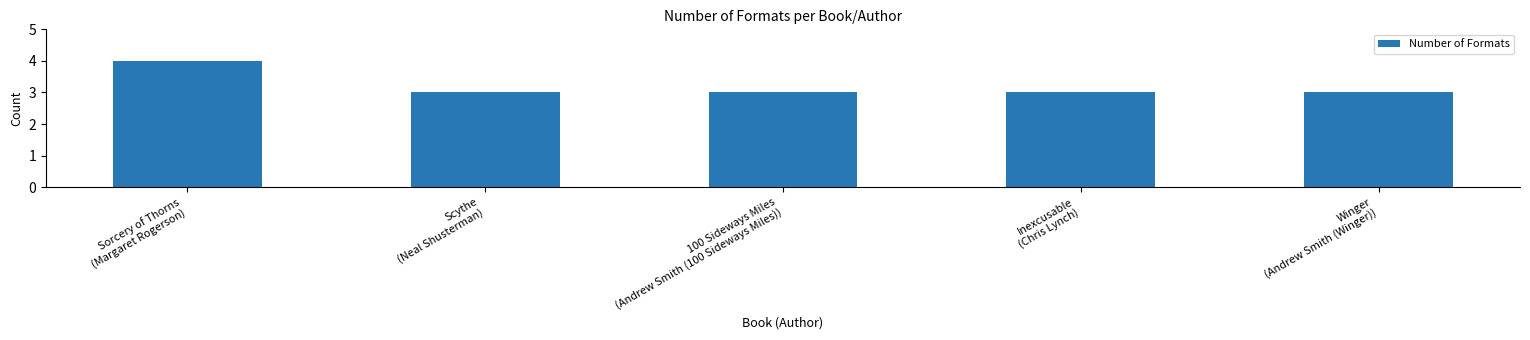

Reading left to right, extract all data points from this chart.

Sorcery of Thorns
(Margaret Rogerson)=4	Scythe
(Neal Shusterman)=3	100 Sideways Miles
(Andrew Smith (100 Sideways Miles))=3	Inexcusable
(Chris Lynch)=3	Winger
(Andrew Smith (Winger))=3